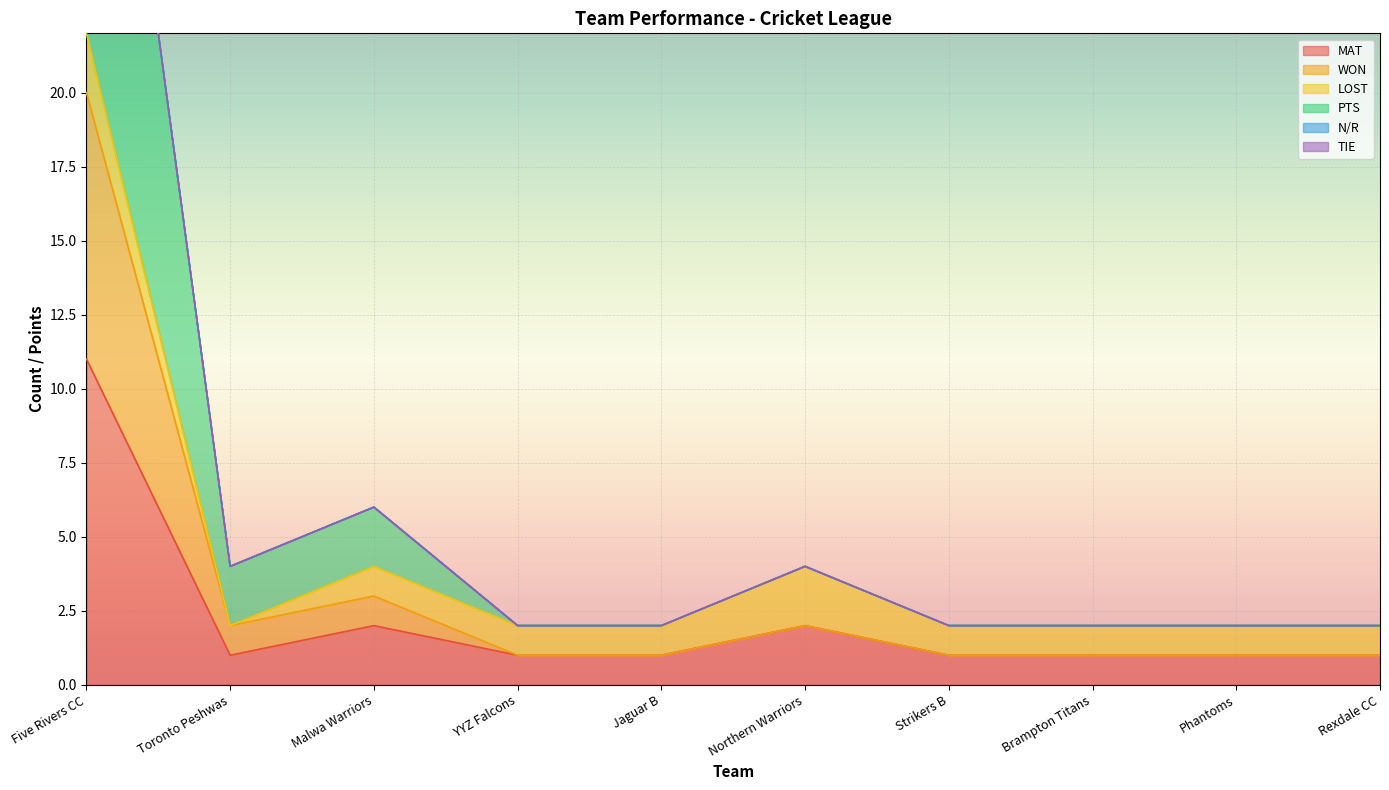

What is the greatest value displayed?

40